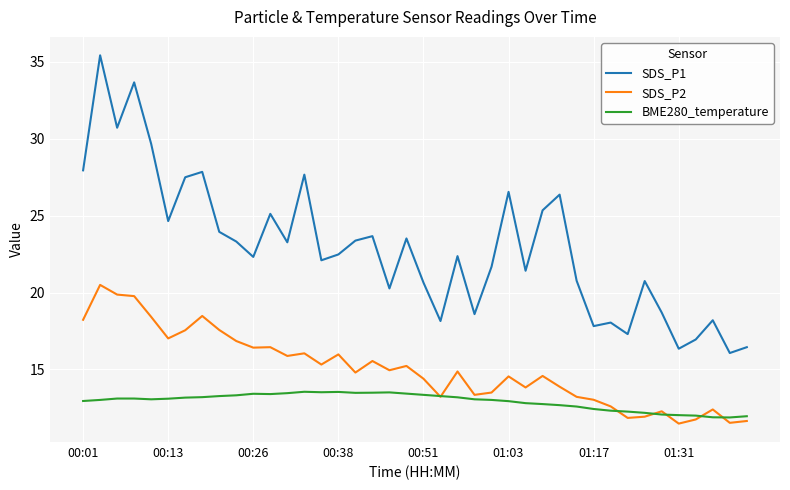

Which series has the widest spread of values?

SDS_P1